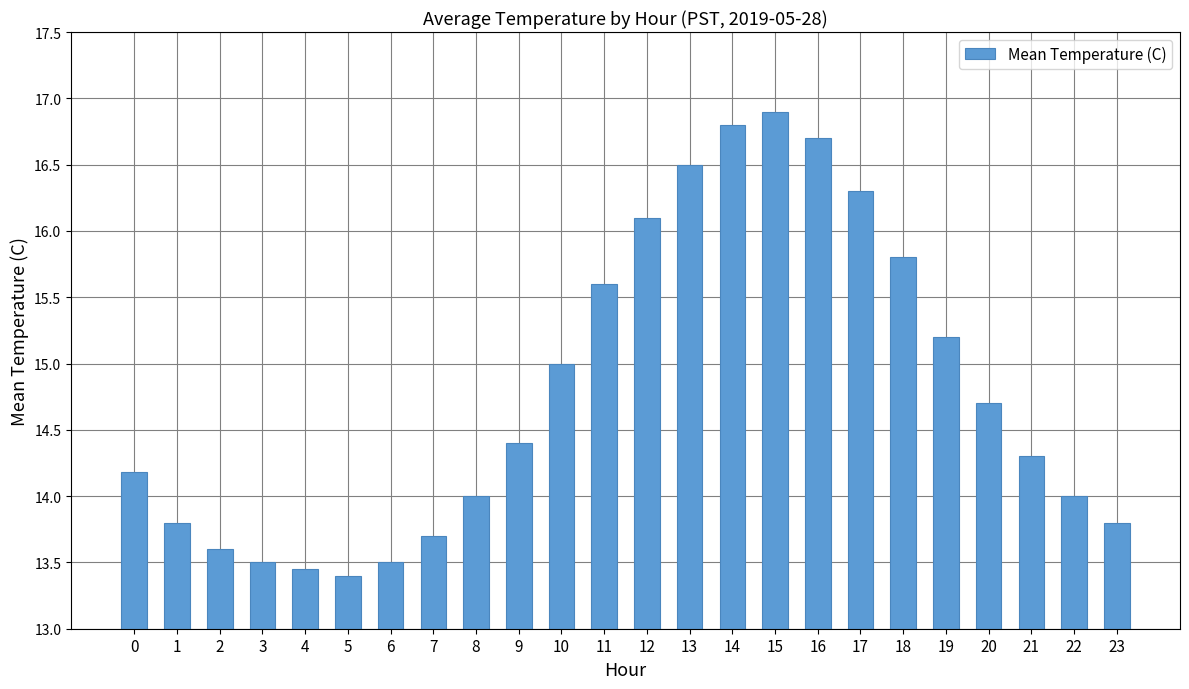

What is the average value?

14.8